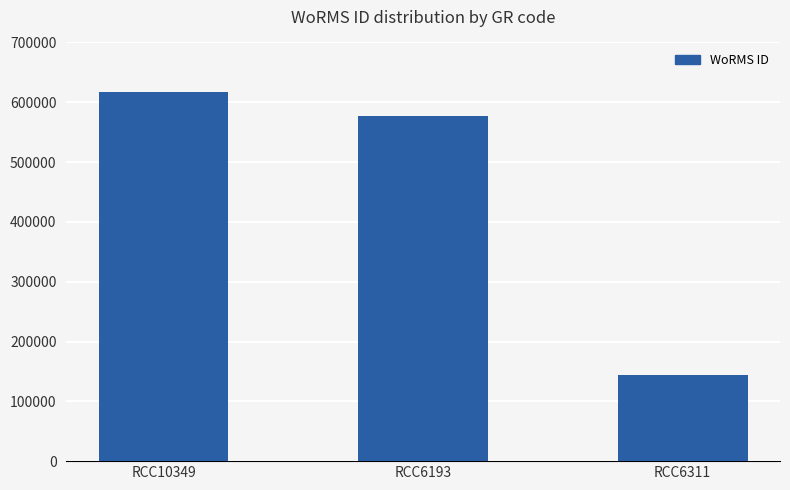

What is the sum of all values?

1338641